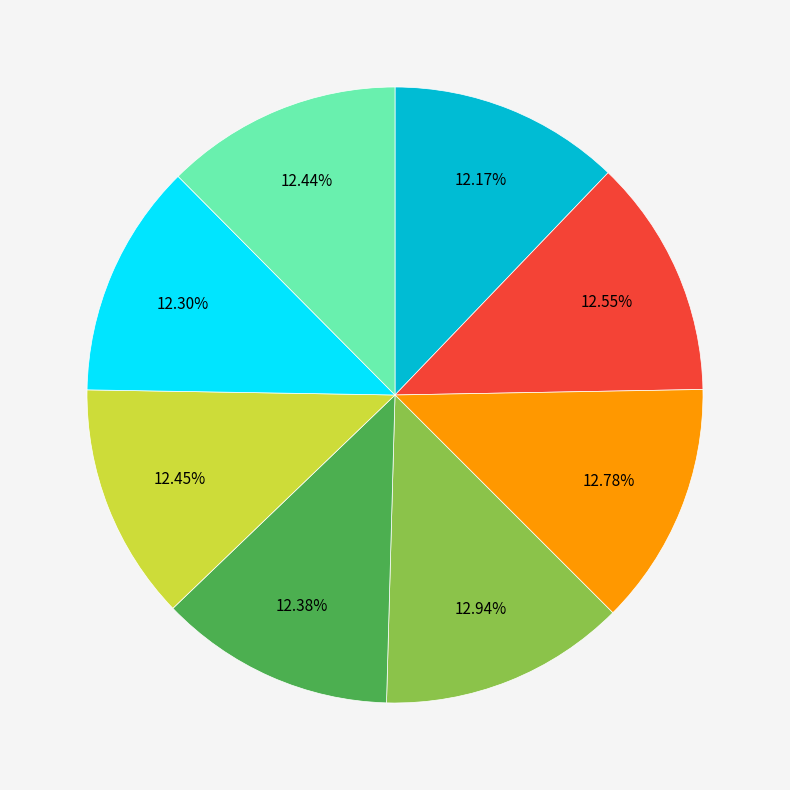

Is there any slice that represents more than half of the pie?

No